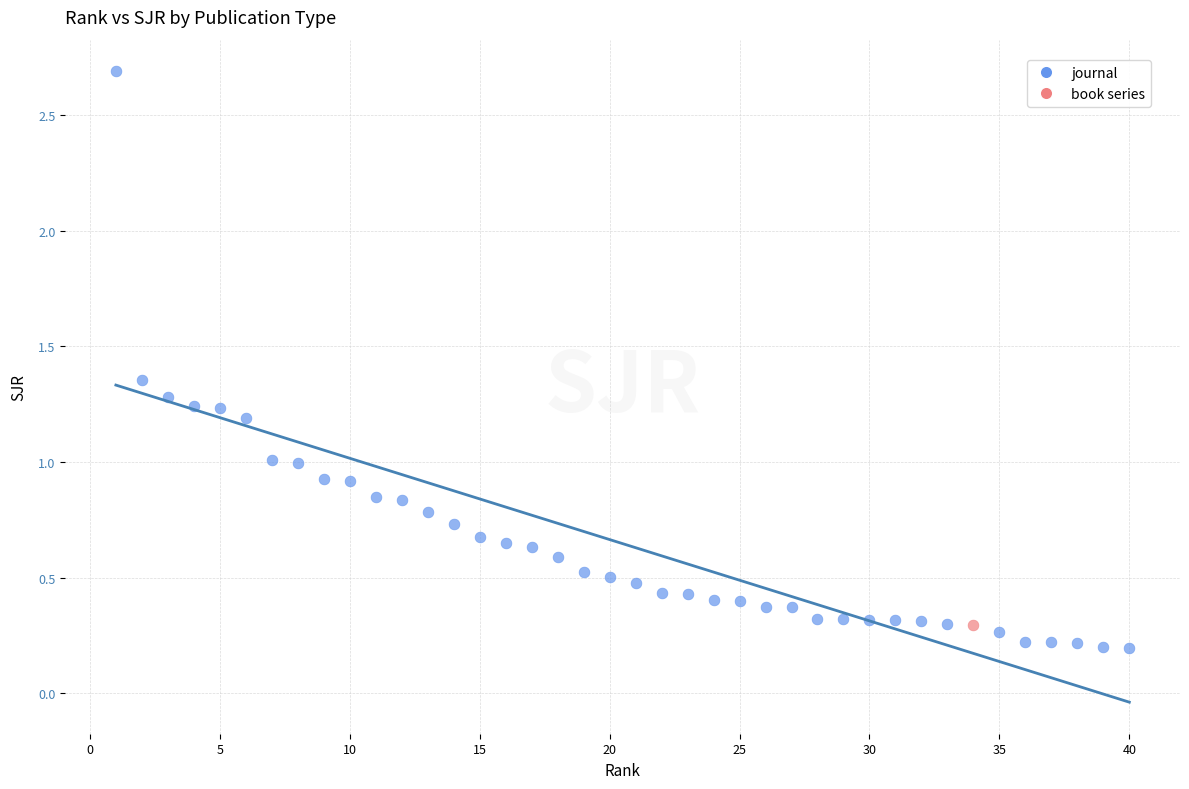

What are all the series names shown in the legend?

journal, book series